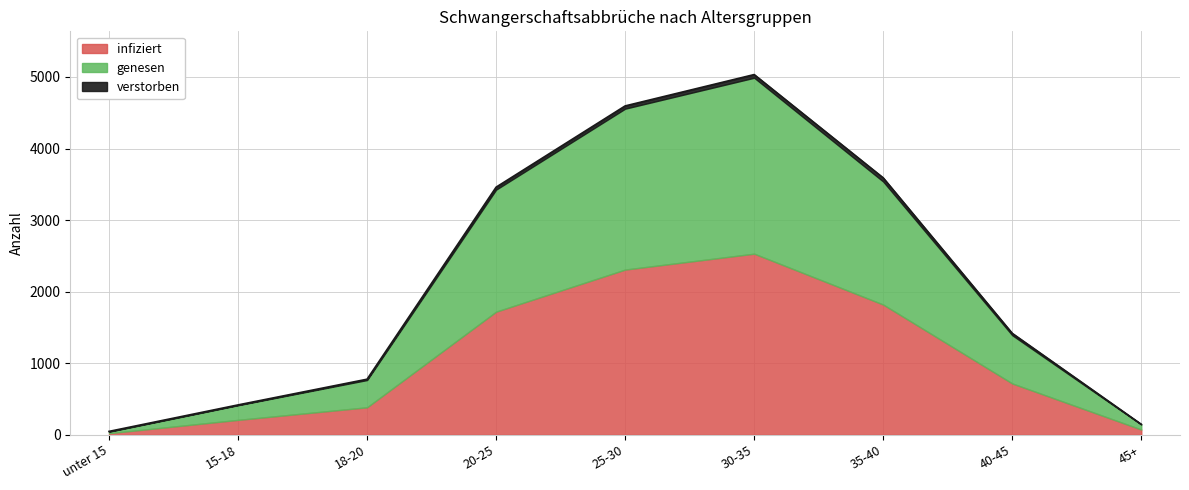

How many values in the infiziert series are below 718?

4